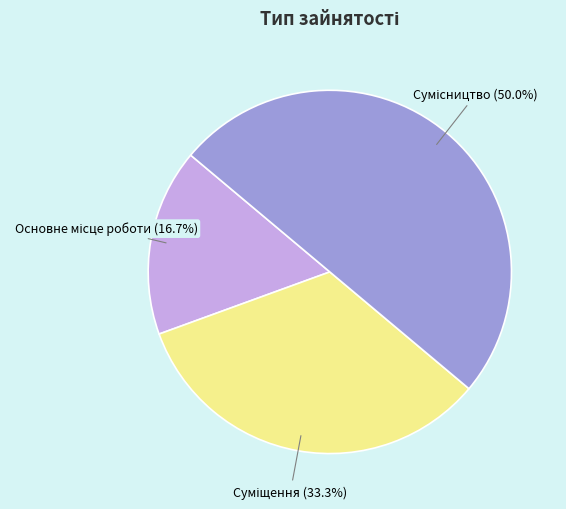

Count the number of slices in the pie.

3